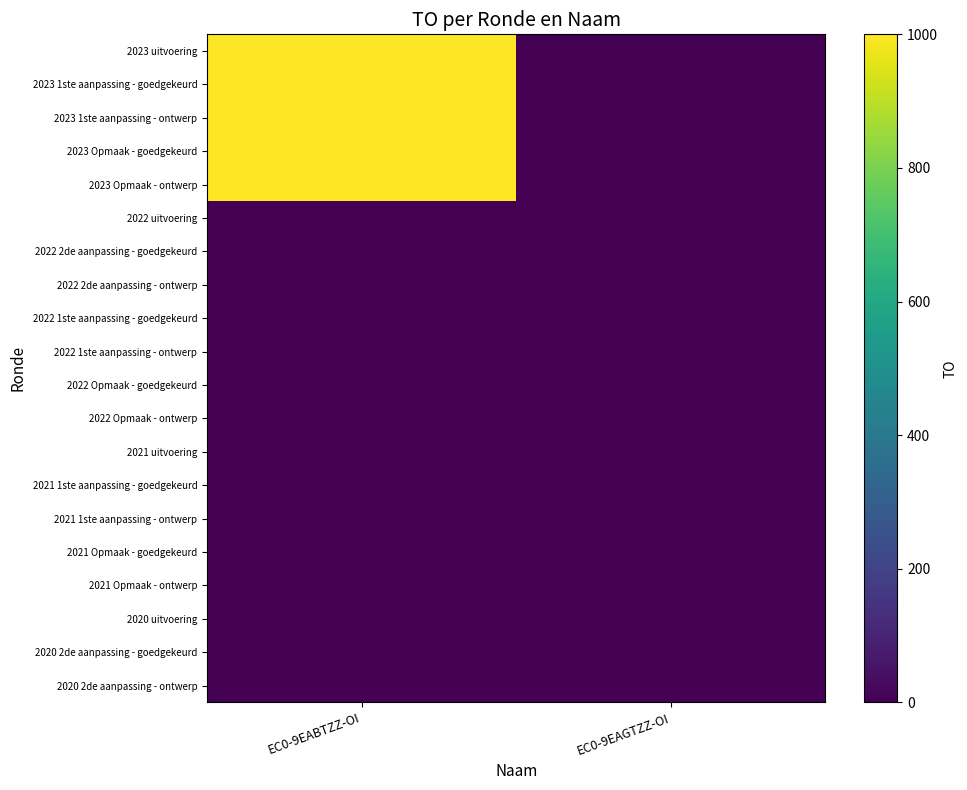

Reading left to right, list all the values displayed in this chart.

2023 uitvoering: EC0-9EABTZZ-OI=1000	EC0-9EAGTZZ-OI=0
2023 1ste aanpassing - goedgekeurd: EC0-9EABTZZ-OI=1000	EC0-9EAGTZZ-OI=0
2023 1ste aanpassing - ontwerp: EC0-9EABTZZ-OI=1000	EC0-9EAGTZZ-OI=0
2023 Opmaak - goedgekeurd: EC0-9EABTZZ-OI=1000	EC0-9EAGTZZ-OI=0
2023 Opmaak - ontwerp: EC0-9EABTZZ-OI=1000	EC0-9EAGTZZ-OI=0
2022 uitvoering: EC0-9EABTZZ-OI=0	EC0-9EAGTZZ-OI=0
2022 2de aanpassing - goedgekeurd: EC0-9EABTZZ-OI=0	EC0-9EAGTZZ-OI=0
2022 2de aanpassing - ontwerp: EC0-9EABTZZ-OI=0	EC0-9EAGTZZ-OI=0
2022 1ste aanpassing - goedgekeurd: EC0-9EABTZZ-OI=0	EC0-9EAGTZZ-OI=0
2022 1ste aanpassing - ontwerp: EC0-9EABTZZ-OI=0	EC0-9EAGTZZ-OI=0
2022 Opmaak - goedgekeurd: EC0-9EABTZZ-OI=0	EC0-9EAGTZZ-OI=0
2022 Opmaak - ontwerp: EC0-9EABTZZ-OI=0	EC0-9EAGTZZ-OI=0
2021 uitvoering: EC0-9EABTZZ-OI=0	EC0-9EAGTZZ-OI=0
2021 1ste aanpassing - goedgekeurd: EC0-9EABTZZ-OI=0	EC0-9EAGTZZ-OI=0
2021 1ste aanpassing - ontwerp: EC0-9EABTZZ-OI=0	EC0-9EAGTZZ-OI=0
2021 Opmaak - goedgekeurd: EC0-9EABTZZ-OI=0	EC0-9EAGTZZ-OI=0
2021 Opmaak - ontwerp: EC0-9EABTZZ-OI=0	EC0-9EAGTZZ-OI=0
2020 uitvoering: EC0-9EABTZZ-OI=0	EC0-9EAGTZZ-OI=0
2020 2de aanpassing - goedgekeurd: EC0-9EABTZZ-OI=0	EC0-9EAGTZZ-OI=0
2020 2de aanpassing - ontwerp: EC0-9EABTZZ-OI=0	EC0-9EAGTZZ-OI=0